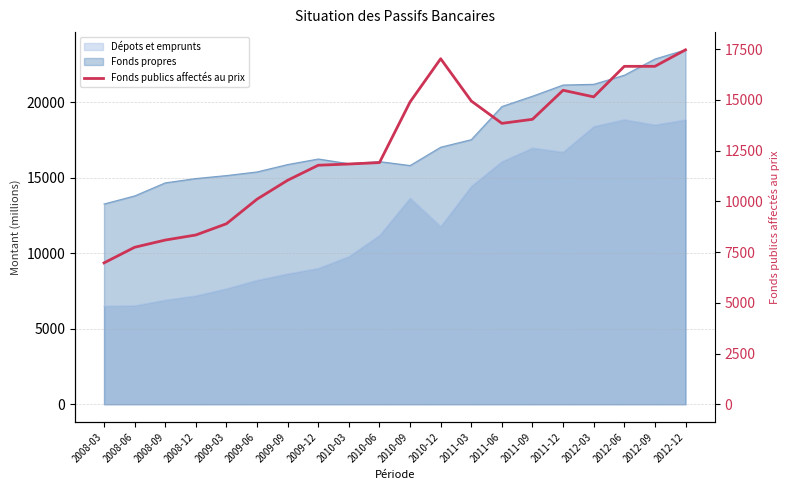

What is the label of the 5th point from the left?

2009-03